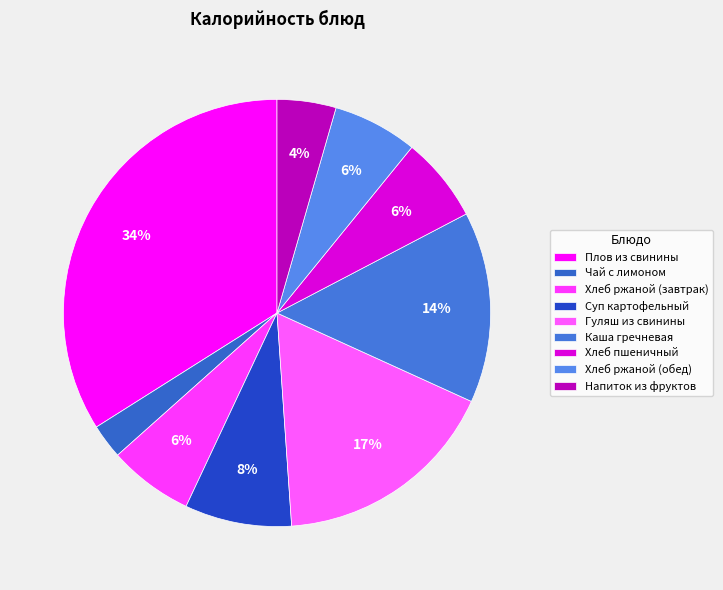

Approximately how many times larger is the value at Напиток из фруктов compared to Плов из свинины?

0.1